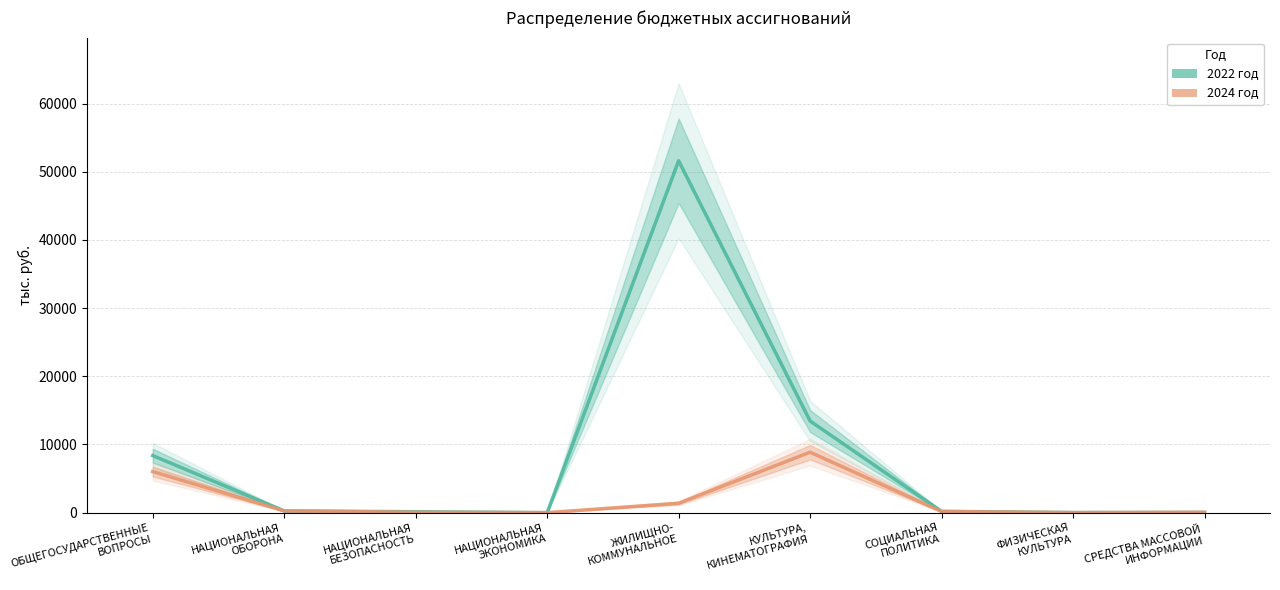

At which label does 2022 год reach its minimum?

НАЦИОНАЛЬНАЯ
ЭКОНОМИКА